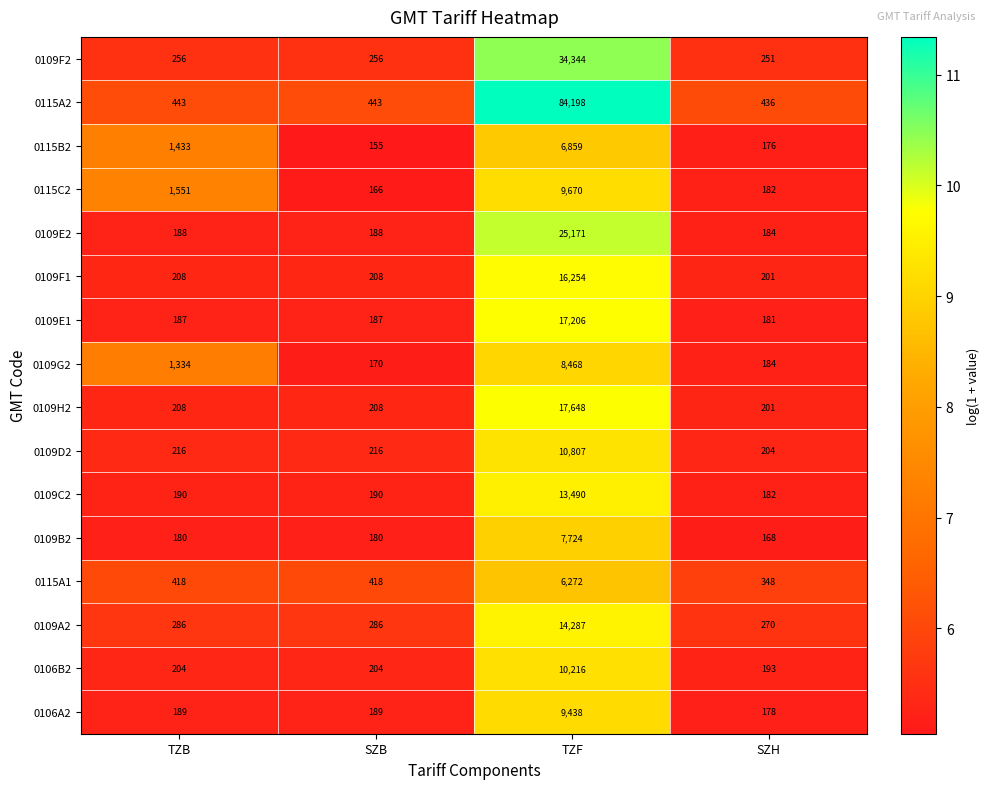

What is the difference between the maximum and minimum values in the 0109F1 series?

16053